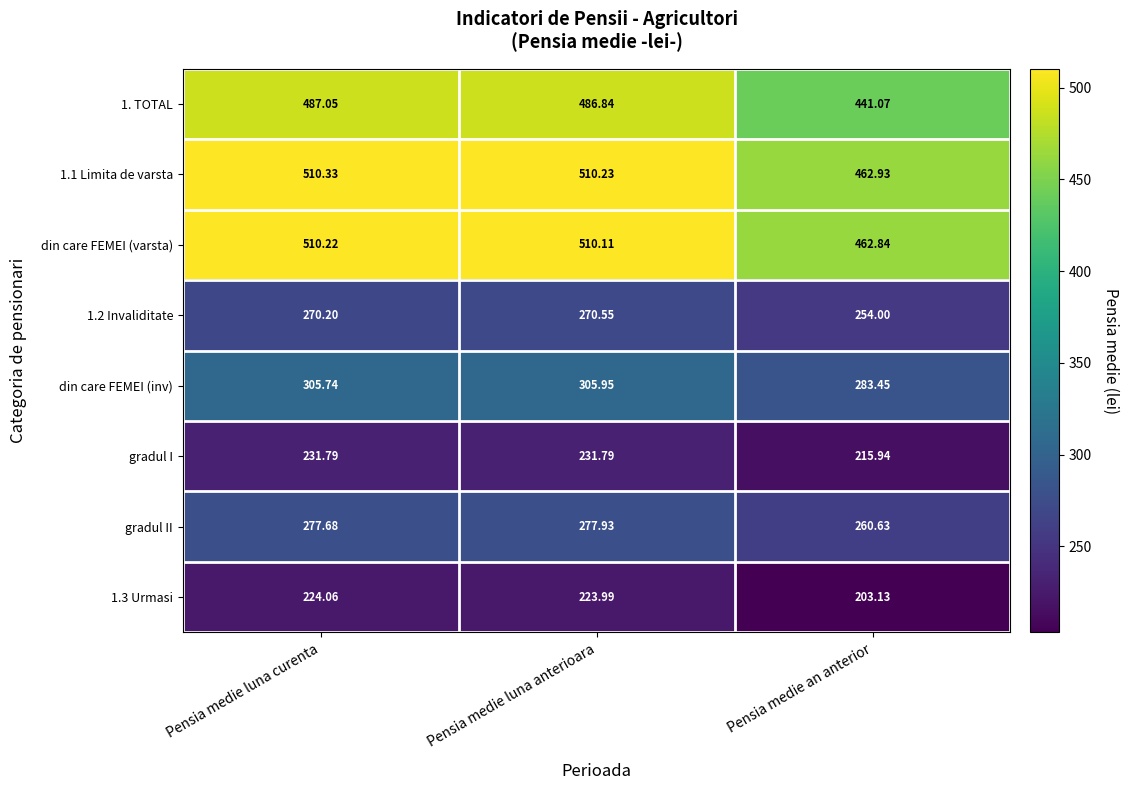

How many data points in 1.1 Limita de varsta are less than 510?

1